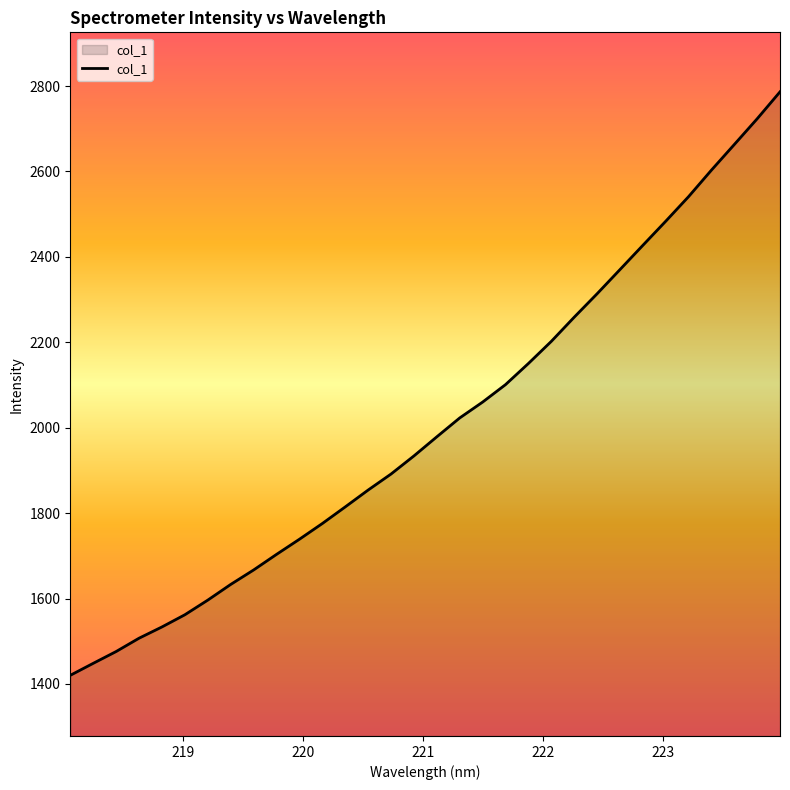

What is the difference between the maximum and minimum values?

1366.2